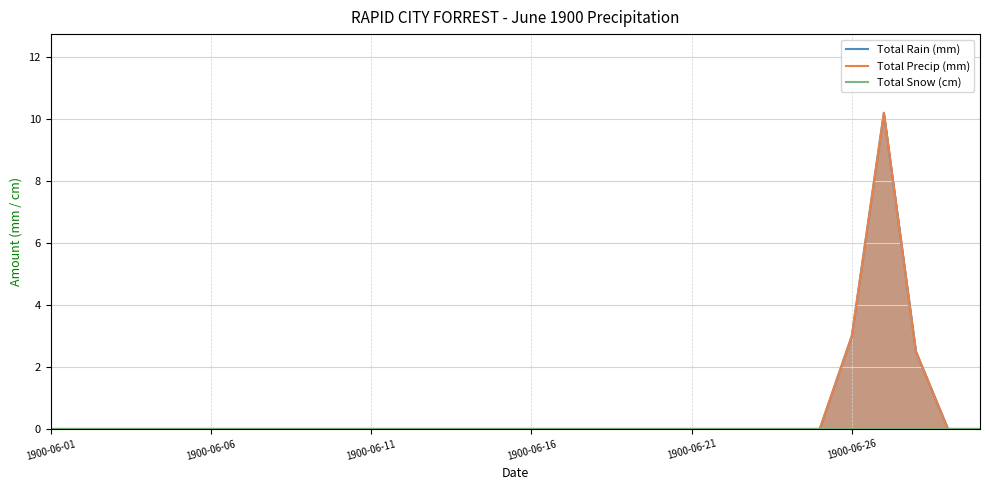

True or false: Total Snow (cm) has more than 2 interior local peaks.

False